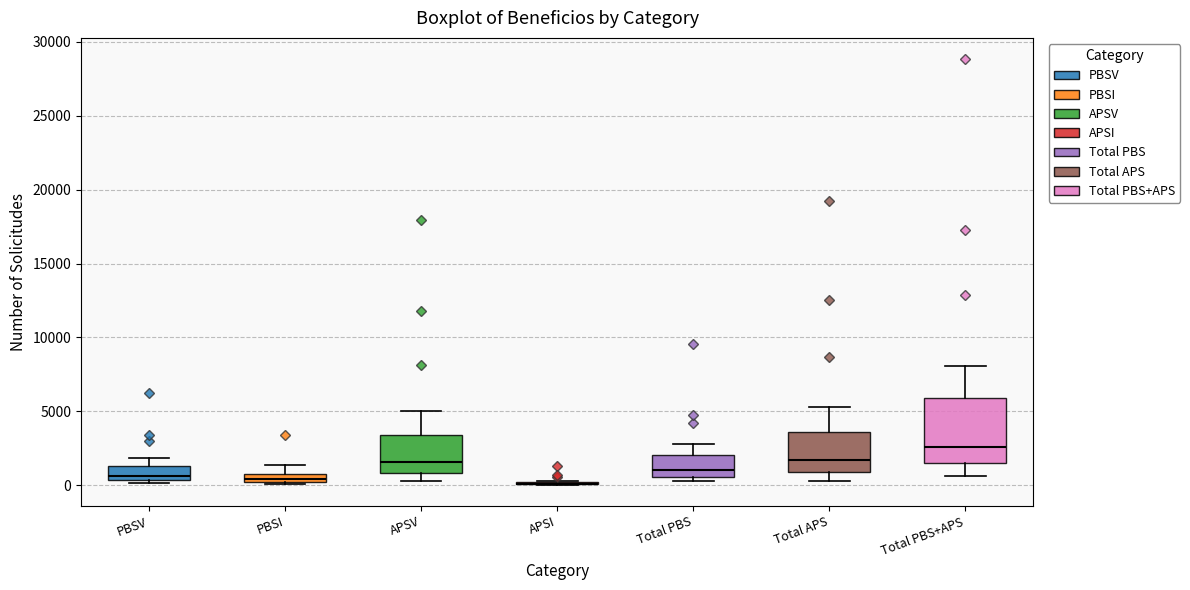

Where does the median line of the box for Total PBS sit on the y-axis? The values are not printed on the chart, so give them approximately, as read against the axis.

1000